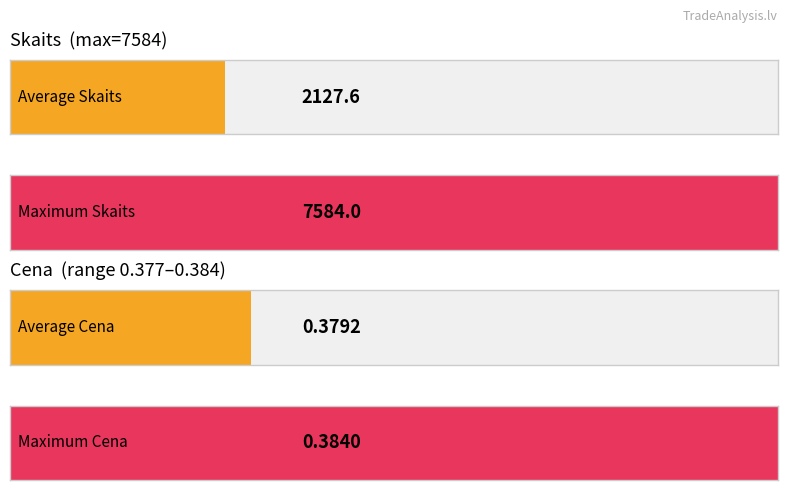

What is the maximum value shown in the chart?

7584